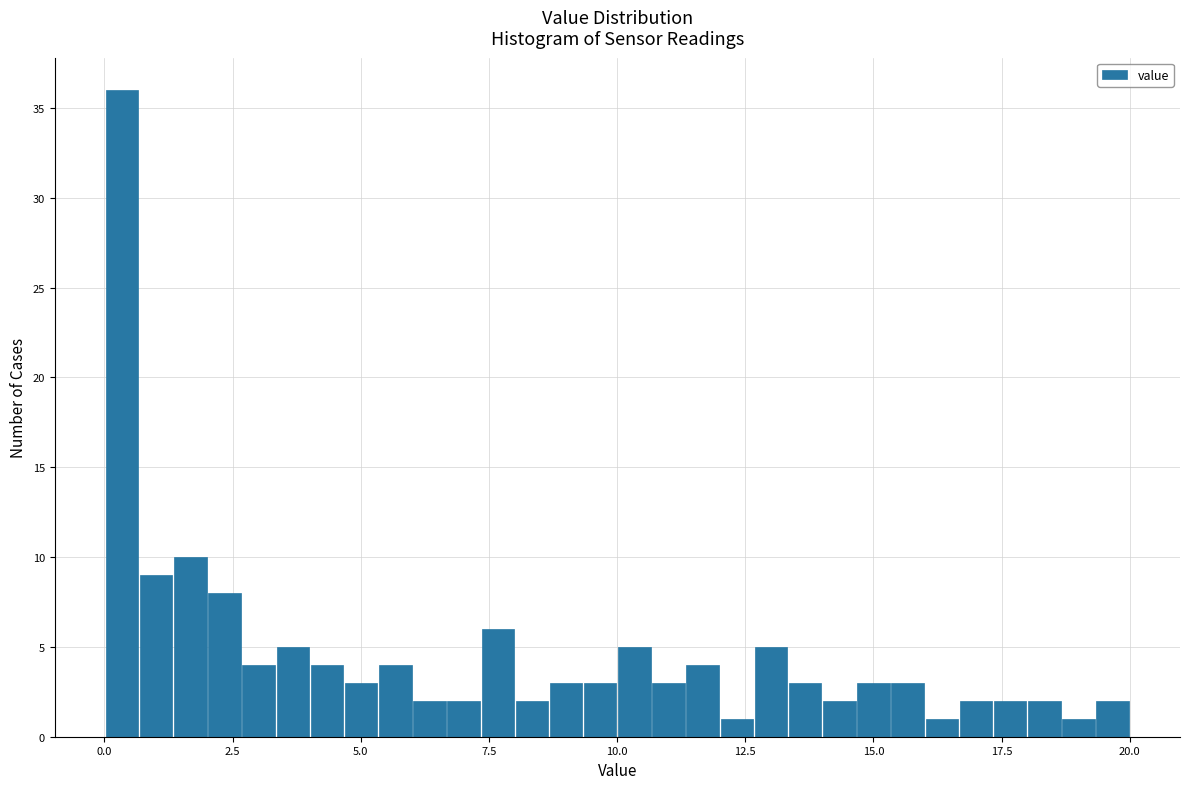

Read against the x-axis, roughly where is the centre of the tallest bar?

0.5